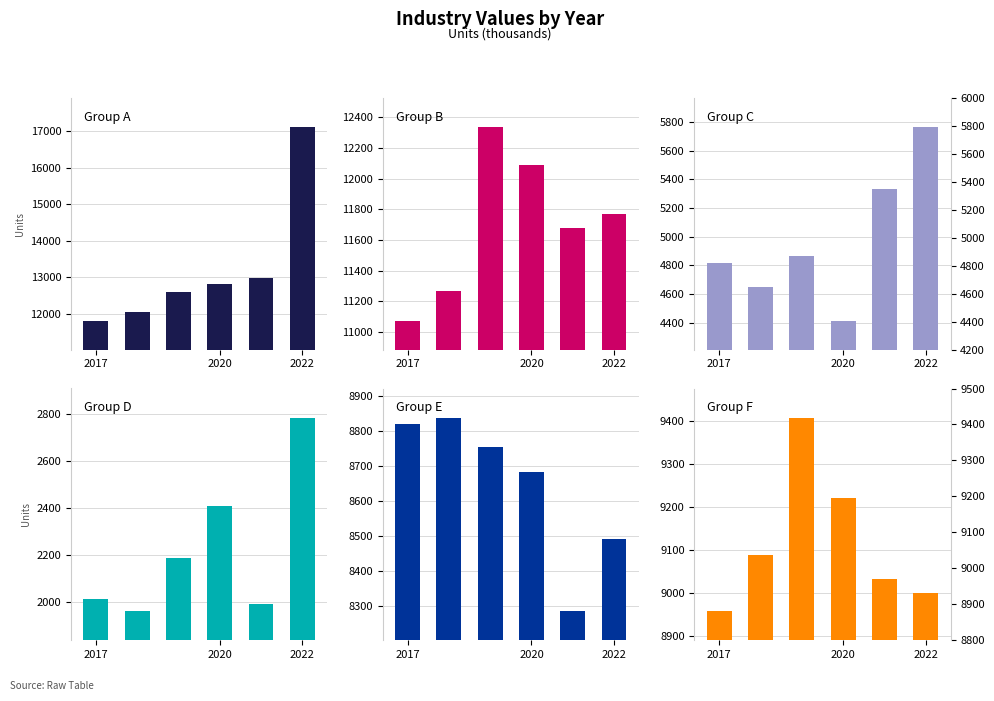

The Group D series shows 1442 at 2022. True or false?

False